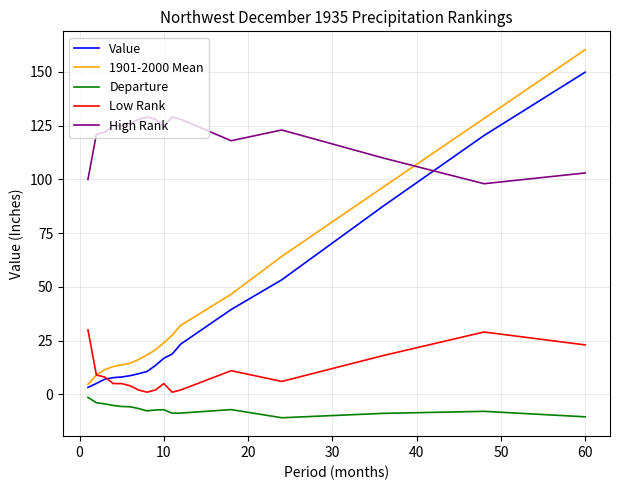

List the series in order of their peak value, highest first.

1901-2000 Mean, Value, High Rank, Low Rank, Departure